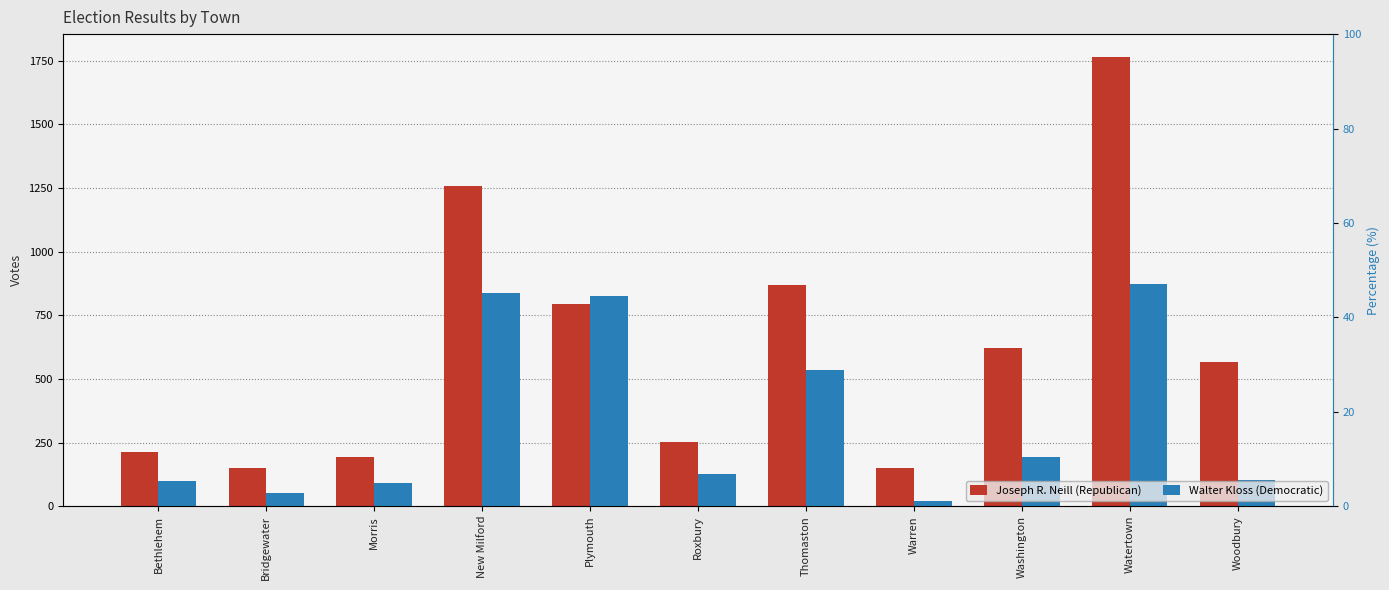

Is it true that Walter Kloss (Democratic) equals 25 at Warren?

False